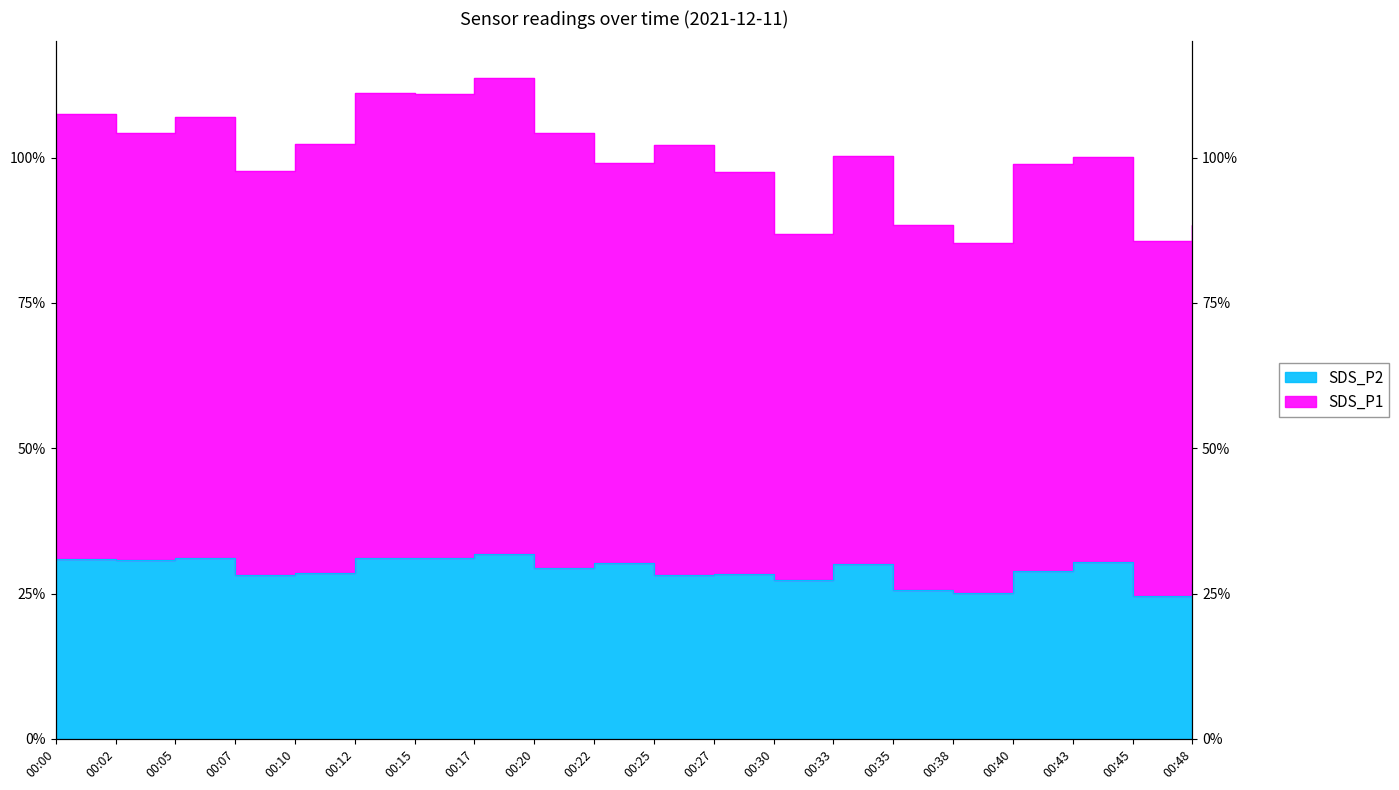

True or false: SDS_P1 and SDS_P2 intersect in this chart.

False